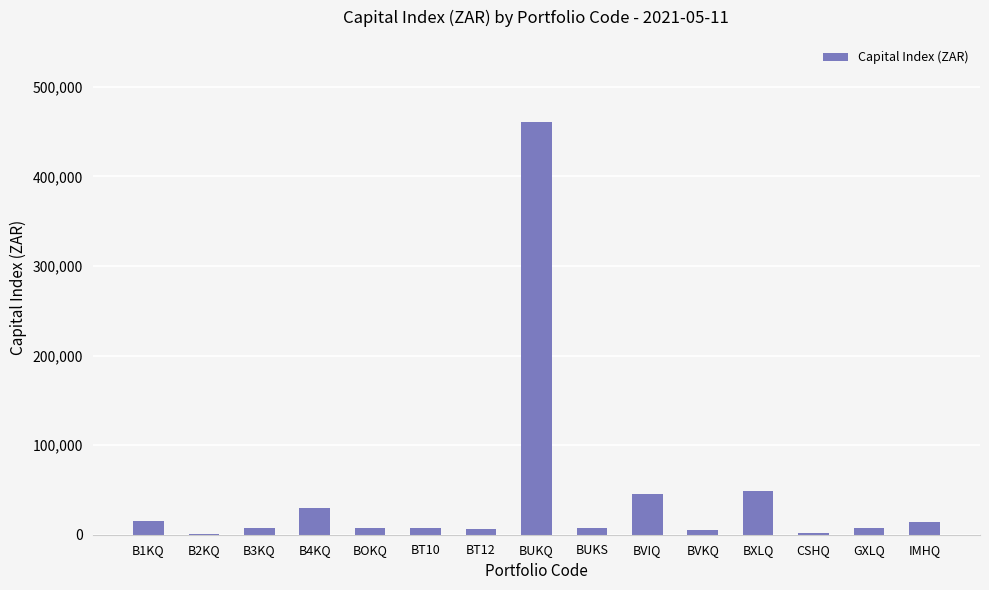

Which has a higher value, BUKQ or B4KQ?

BUKQ